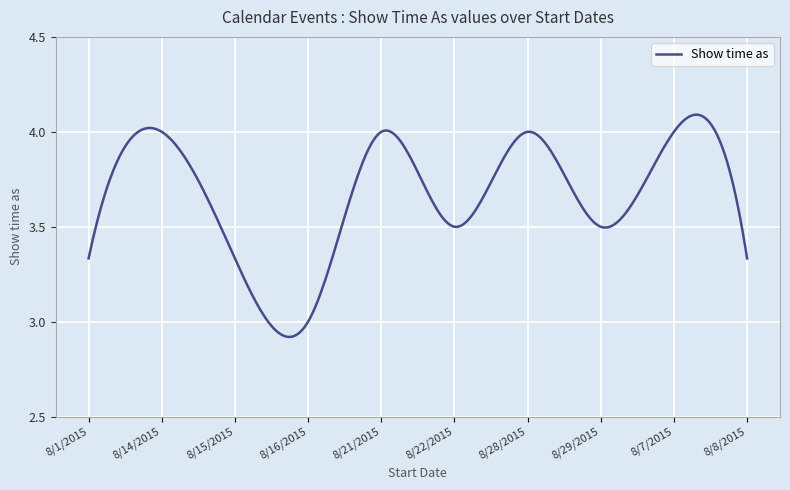

What is the difference between the maximum and minimum values?

1.2